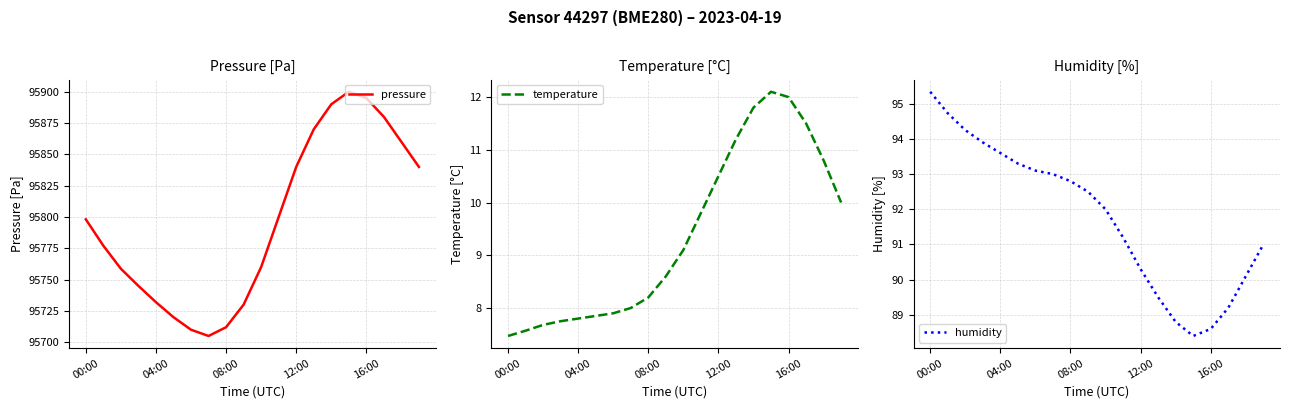

At which label is humidity closest to 91?

19